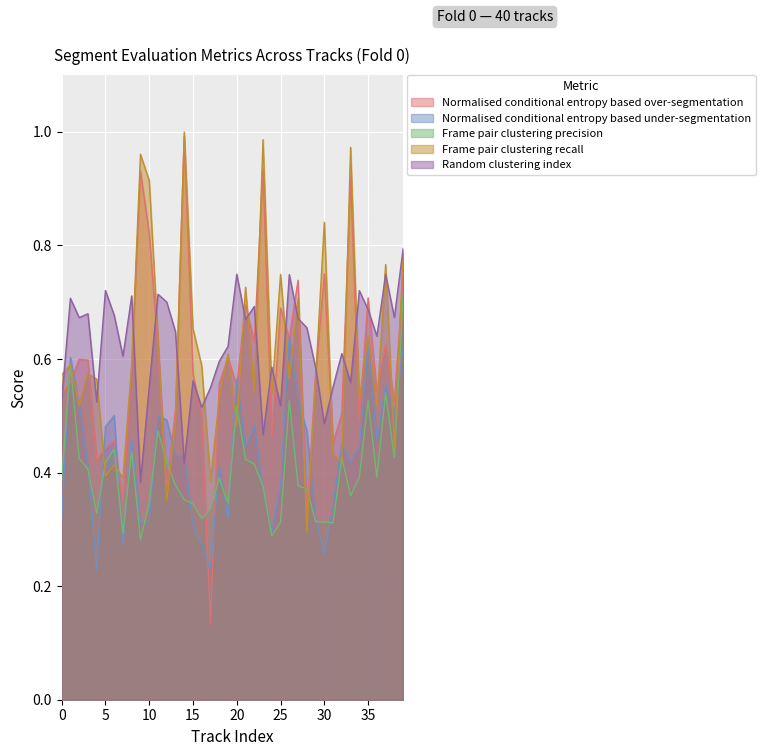

How many distinct data groups are displayed?

5